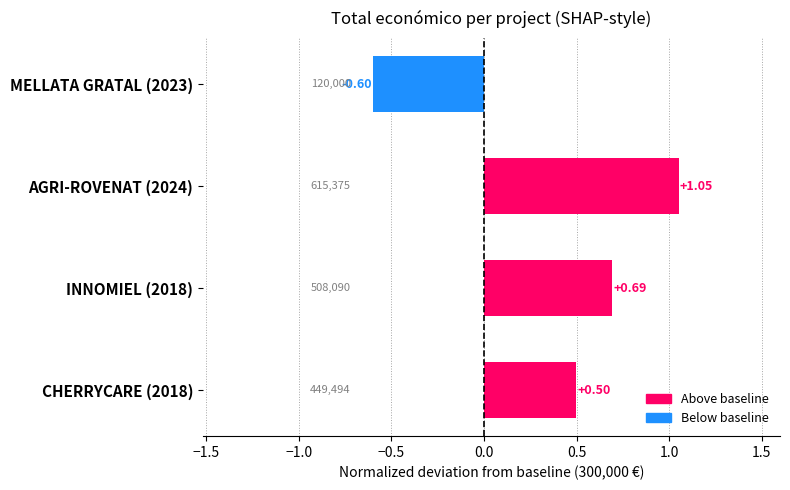

List the labels in order of value, smallest first.

MELLATA GRATAL (2023), CHERRYCARE (2018), INNOMIEL (2018), AGRI-ROVENAT (2024)